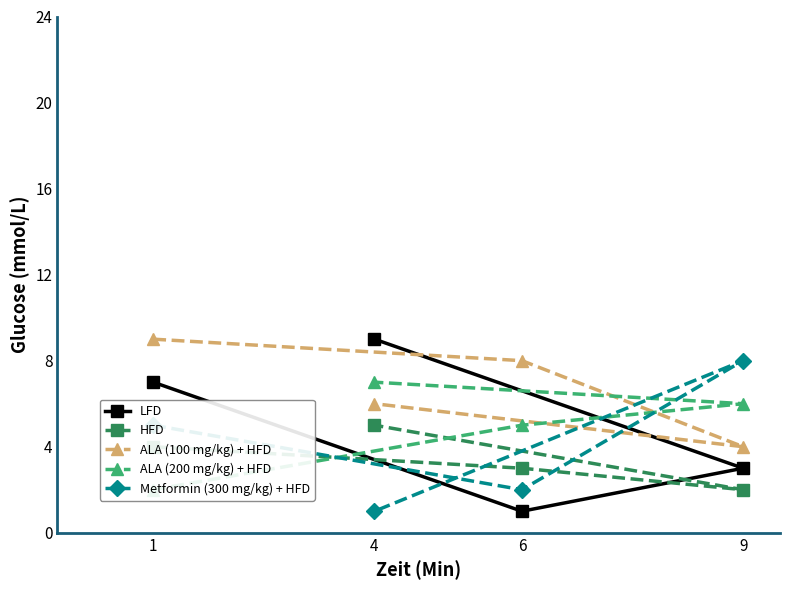

True or false: HFD has a value of 5 at 4.

True